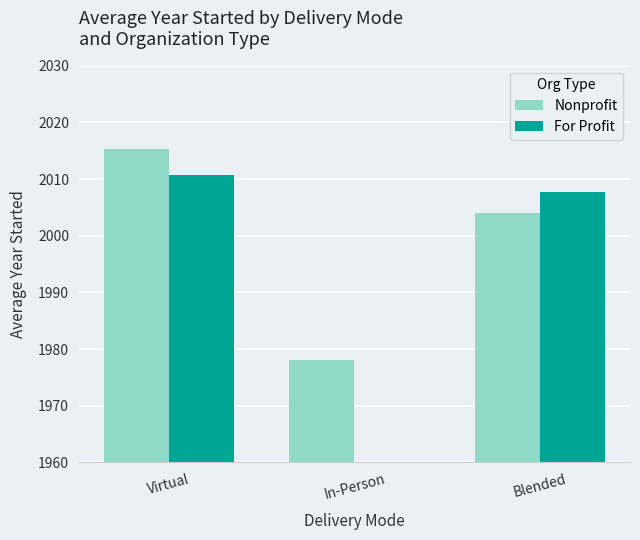

Between Virtual and Blended, which is larger?

Virtual